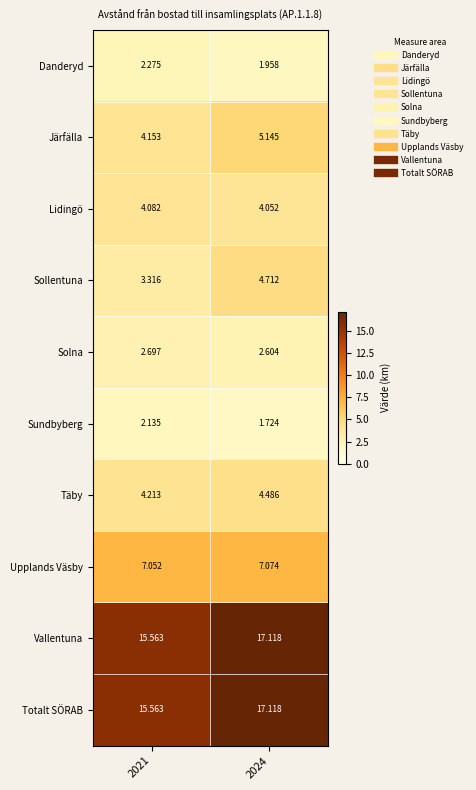

Is the value of Sundbyberg at 2021 greater than the value of Täby at 2021?

No